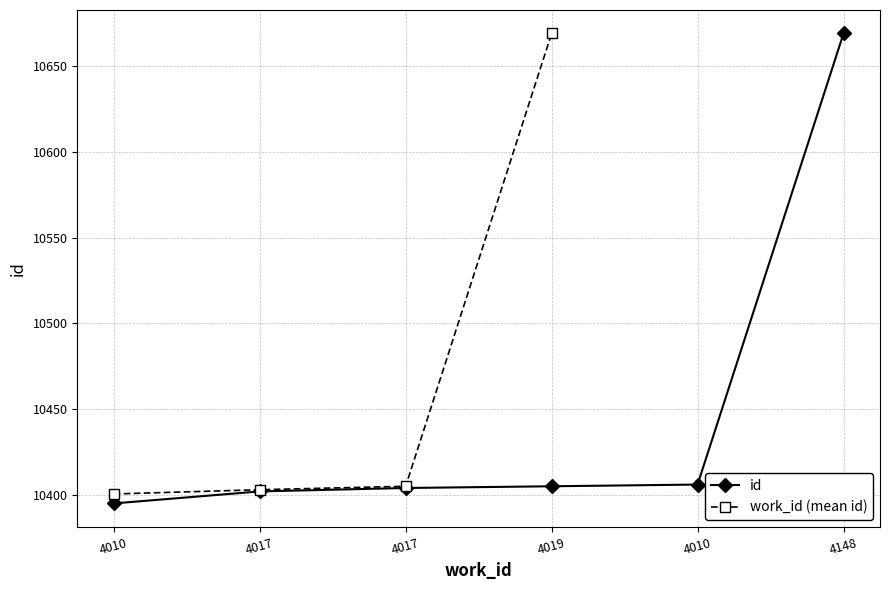

What is the sum of all values?

62681